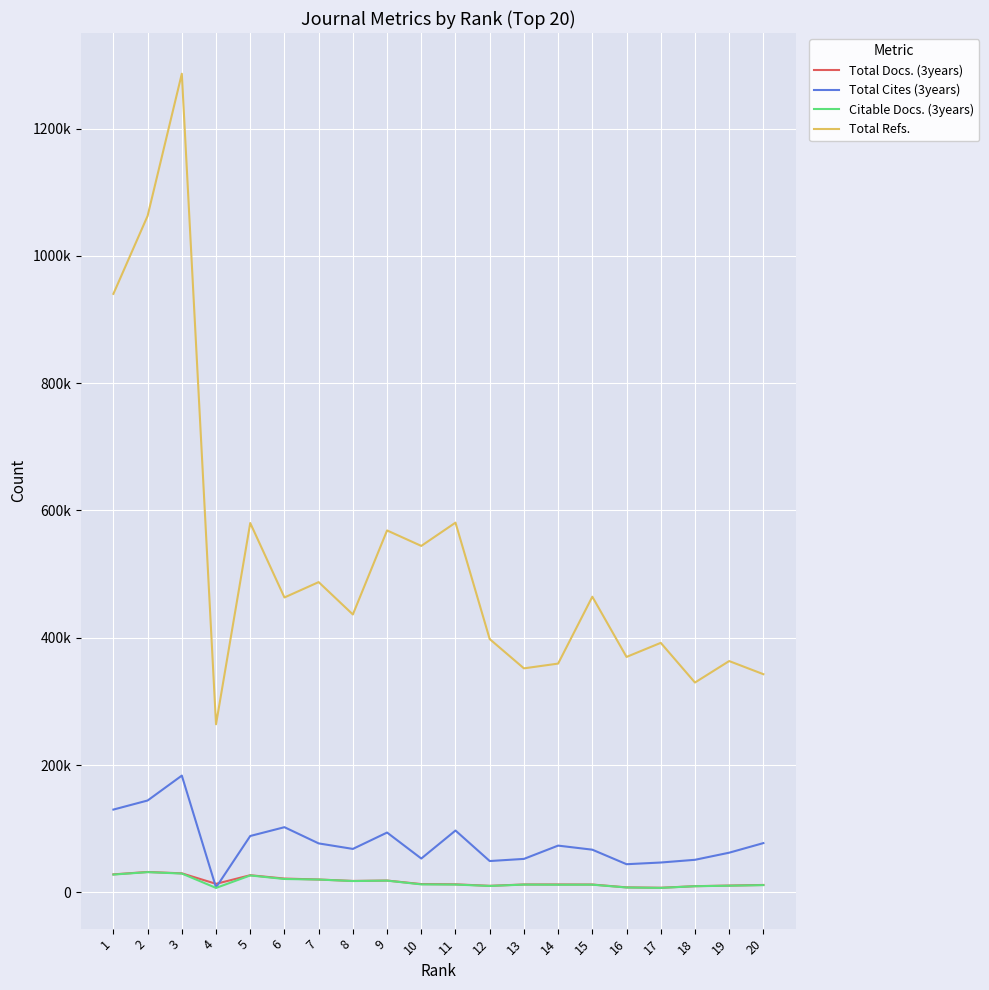

Does the chart have visible grid lines?

Yes